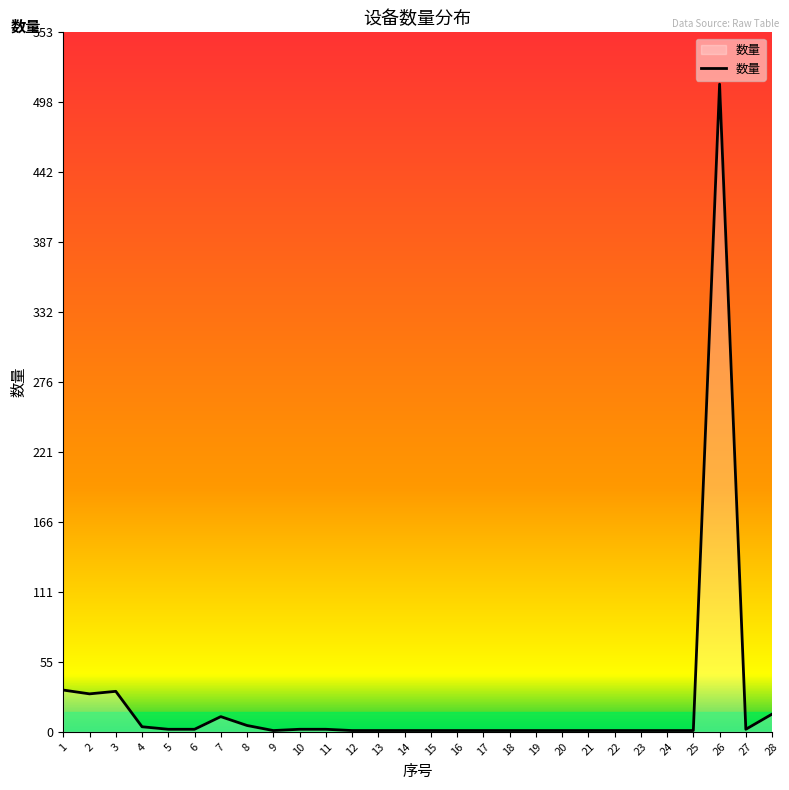

How many points are higher than both their immediate neighbors (excluding endpoints)?

3